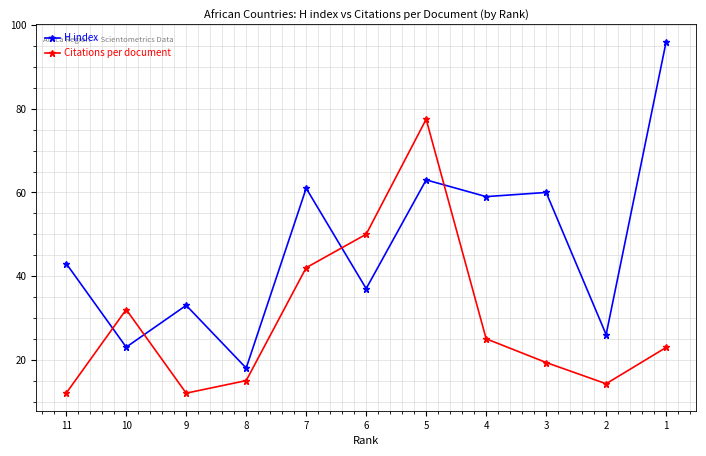

Which label corresponds to the largest value in the chart?

1